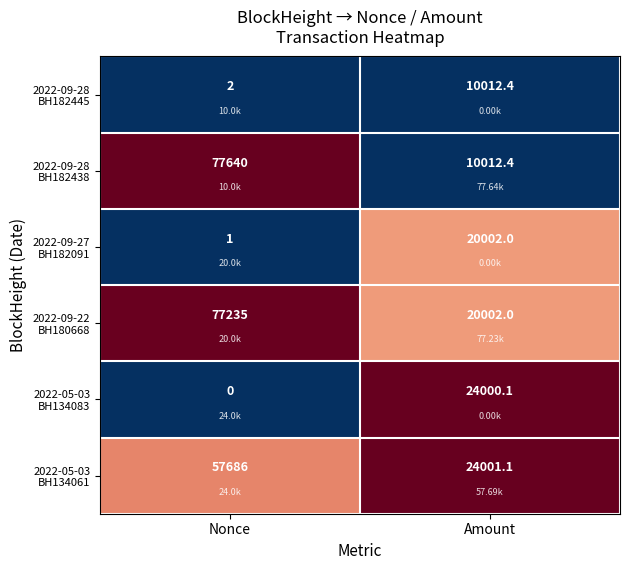

At which category does the chart reach its minimum across all series?

Nonce